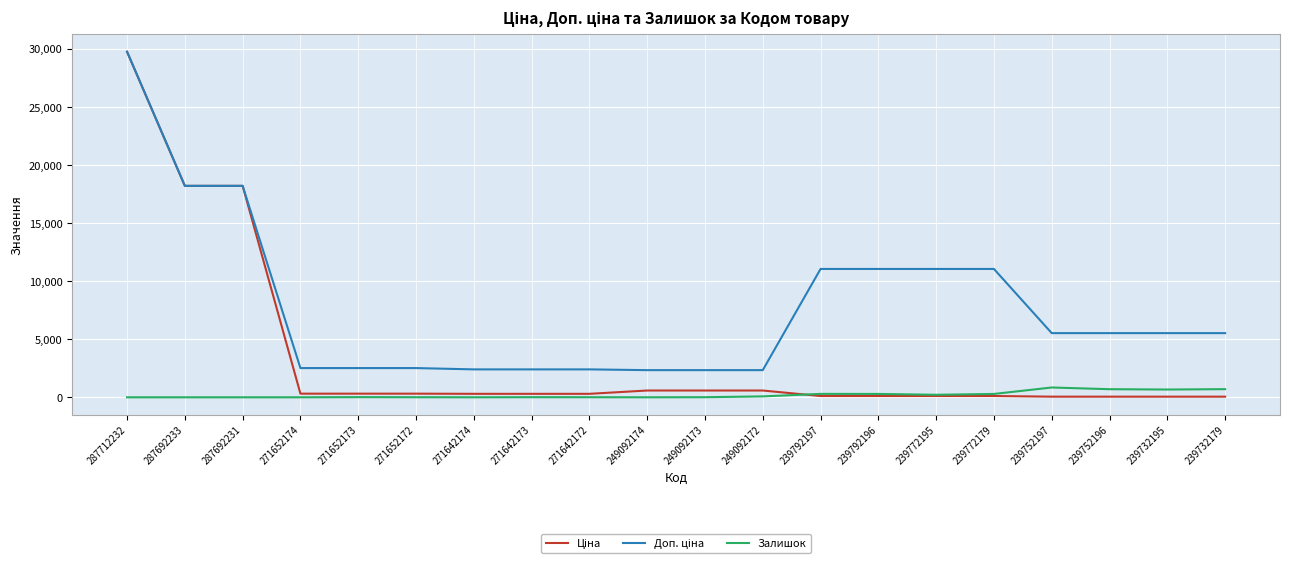

How many lines are shown in the chart?

3